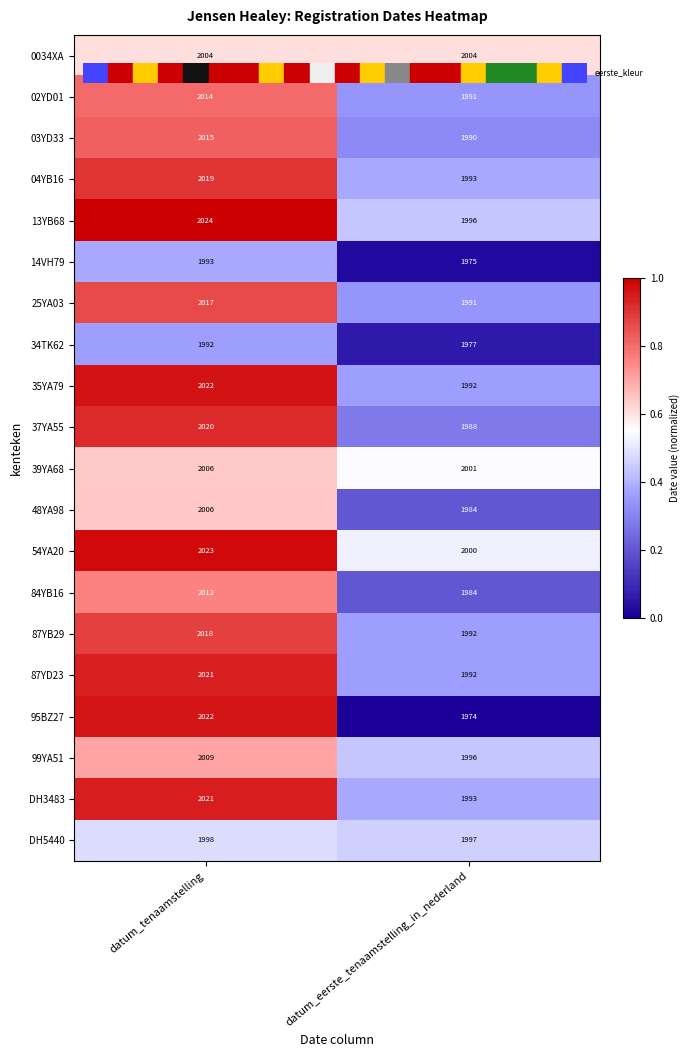

Between datum_tenaamstelling and datum_eerste_tenaamstelling_in_nederland, which series saw the biggest shift?

95BZ27